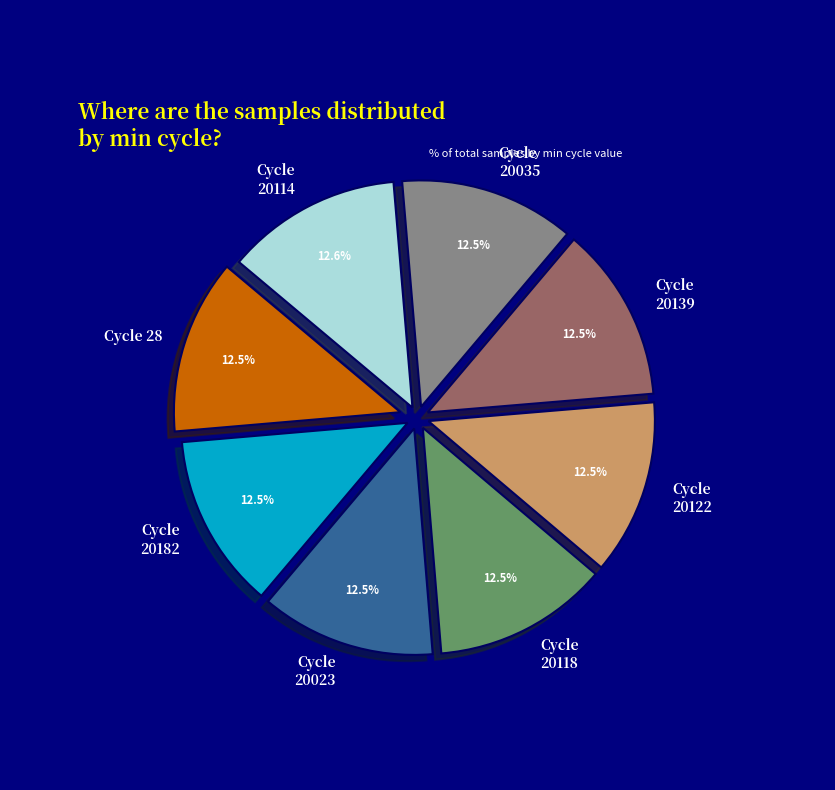

Do Cycle 20139 and Cycle 20035 together represent more than half of the pie?

No